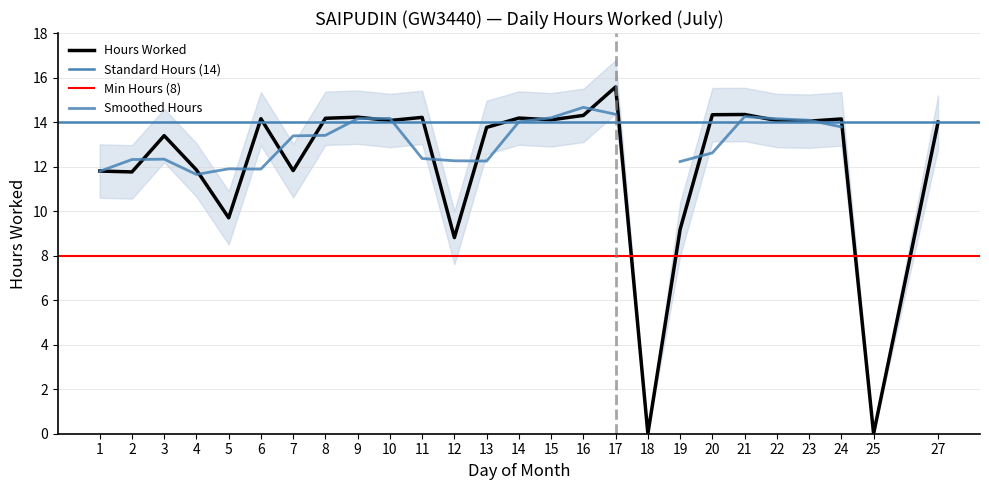

Approximately how many times larger is the value at 20 compared to 9?

1.0